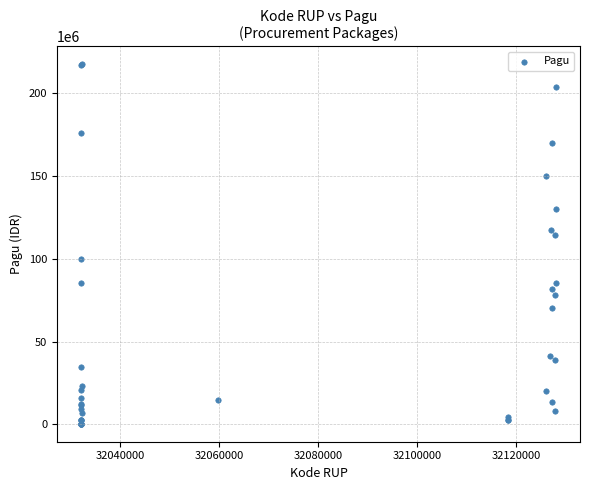

What Y value in the scatter plot is closest to 108830000?

114296000